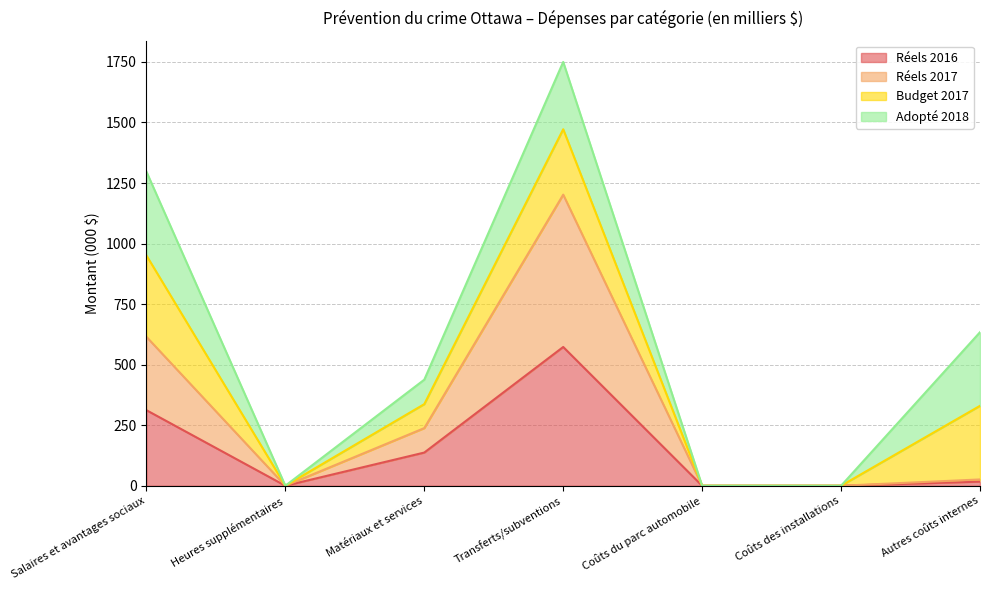

What is the total value across all series at Salaires et avantages sociaux?

1297